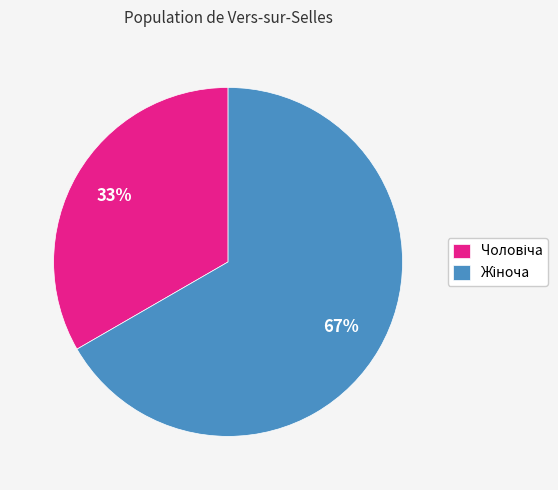

Is there a majority slice in this chart?

Yes